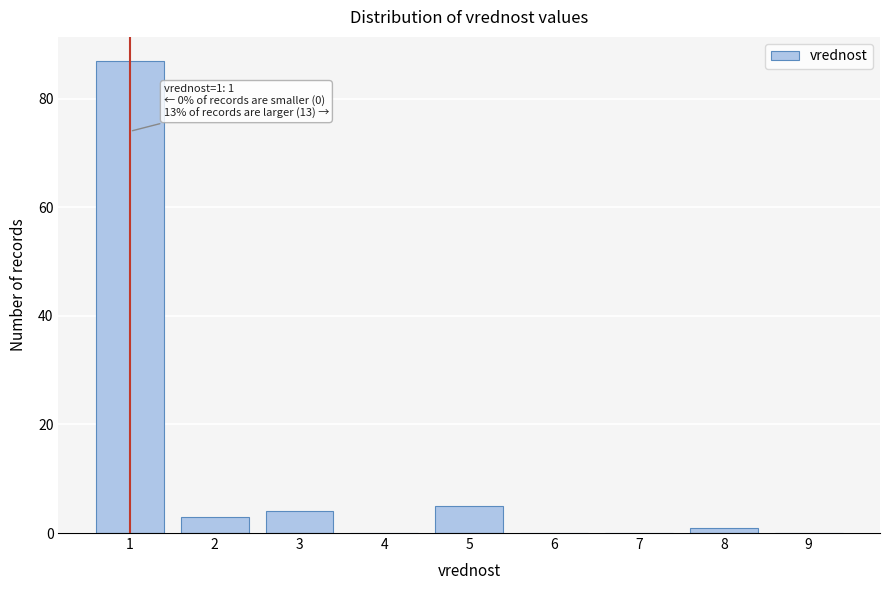

Reading left to right, extract all data points from this chart.

1=87	2=3	3=4	4=0	5=5	6=0	7=0	8=1	9=0